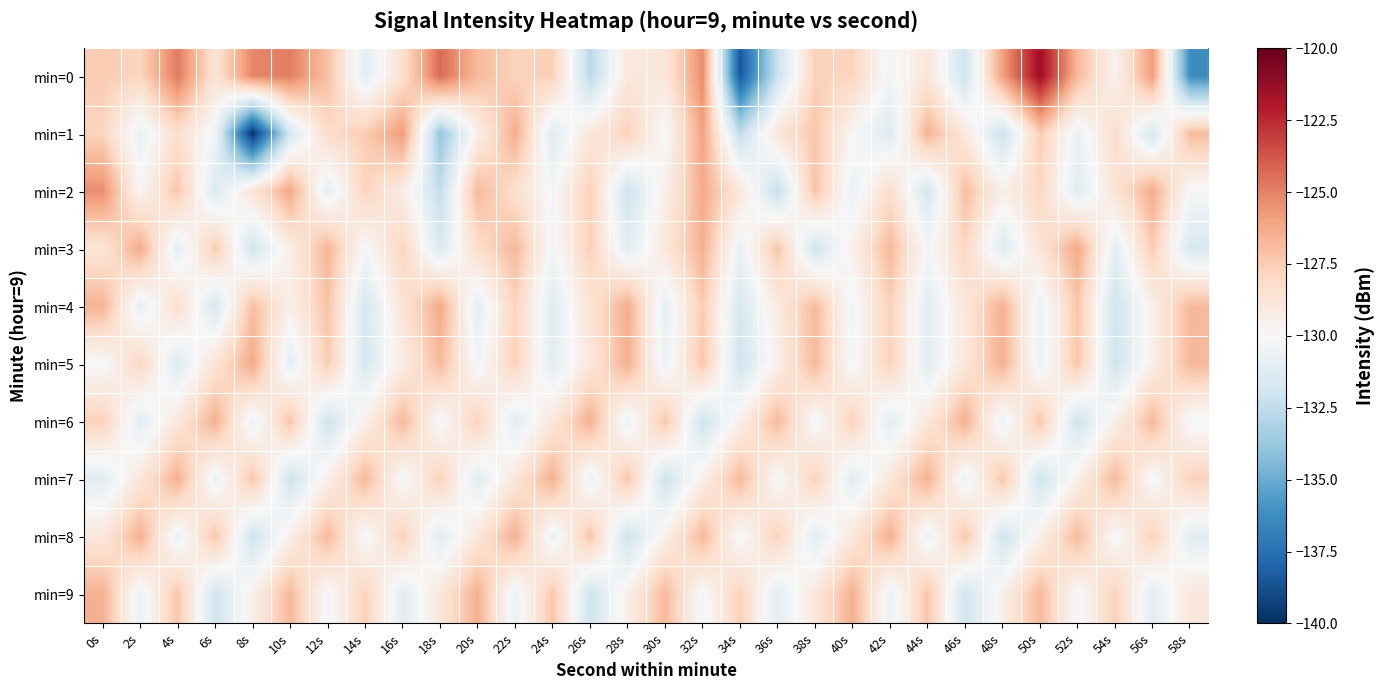

Reading left to right, list all the values displayed in this chart.

min=0: 0s=-127.4	2s=-127.8	4s=-124.8	6s=-128.7	8s=-125.1	10s=-124.9	12s=-127.0	14s=-131.0	16s=-128.4	18s=-124.3	20s=-126.8	22s=-127.8	24s=-127.6	26s=-132.7	28s=-128.9	30s=-128.9	32s=-125.3	34s=-138.5	36s=-132.1	38s=-127.6	40s=-127.8	42s=-130.3	44s=-128.8	46s=-132.0	48s=-125.9	50s=-121.5	52s=-126.8	54s=-129.7	56s=-125.8	58s=-136.3
min=1: 0s=-127.8	2s=-130.7	4s=-128.3	6s=-130.3	8s=-139.9	10s=-131.8	12s=-128.1	14s=-127.5	16s=-125.7	18s=-133.9	20s=-129.5	22s=-126.3	24s=-131.2	26s=-128.9	28s=-127.7	30s=-130.1	32s=-126.0	34s=-132.5	36s=-128.8	38s=-127.2	40s=-129.9	42s=-131.3	44s=-126.5	46s=-129.0	48s=-132.1	50s=-127.5	52s=-130.7	54s=-128.2	56s=-131.8	58s=-126.9
min=2: 0s=-125.3	2s=-129.9	4s=-127.2	6s=-131.5	8s=-128.7	10s=-126.1	12s=-131.0	14s=-127.8	16s=-129.2	18s=-132.5	20s=-126.8	22s=-128.3	24s=-130.1	26s=-127.7	28s=-132.0	30s=-129.5	32s=-126.2	34s=-128.9	36s=-132.3	38s=-127.1	40s=-130.7	42s=-128.2	44s=-131.8	46s=-127.0	48s=-129.5	50s=-127.9	52s=-131.2	54s=-128.7	56s=-126.3	58s=-130.1
min=3: 0s=-128.8	2s=-126.2	4s=-131.0	6s=-127.5	8s=-131.9	10s=-129.3	12s=-126.7	14s=-130.1	16s=-127.8	18s=-131.5	20s=-128.2	22s=-126.8	24s=-130.2	26s=-127.7	28s=-131.1	30s=-128.9	32s=-126.5	34s=-130.7	36s=-127.2	38s=-132.0	40s=-129.5	42s=-126.8	44s=-130.1	46s=-127.9	48s=-131.3	50s=-128.7	52s=-126.2	54s=-131.0	56s=-127.5	58s=-131.7
min=4: 0s=-126.5	2s=-130.9	4s=-128.2	6s=-131.7	8s=-127.0	10s=-129.5	12s=-127.1	14s=-131.8	16s=-128.7	18s=-126.2	20s=-131.0	22s=-127.8	24s=-131.2	26s=-128.7	28s=-126.3	30s=-130.9	32s=-127.5	34s=-131.7	36s=-129.1	38s=-126.9	40s=-130.3	42s=-127.7	44s=-131.1	46s=-128.9	48s=-126.5	50s=-130.7	52s=-127.2	54s=-132.0	56s=-129.5	58s=-126.8
min=5: 0s=-130.1	2s=-127.9	4s=-131.3	6s=-128.7	8s=-126.2	10s=-131.0	12s=-127.5	14s=-131.7	16s=-129.2	18s=-126.8	20s=-130.3	22s=-127.7	24s=-131.1	26s=-128.9	28s=-126.5	30s=-130.7	32s=-127.2	34s=-132.0	36s=-129.5	38s=-126.8	40s=-130.2	42s=-127.7	44s=-131.1	46s=-128.9	48s=-126.5	50s=-130.7	52s=-127.2	54s=-132.0	56s=-129.5	58s=-126.8
min=6: 0s=-127.7	2s=-131.1	4s=-128.9	6s=-126.5	8s=-130.7	10s=-127.2	12s=-132.0	14s=-129.5	16s=-126.8	18s=-130.2	20s=-127.7	22s=-131.1	24s=-128.9	26s=-126.5	28s=-130.7	30s=-127.2	32s=-132.0	34s=-129.5	36s=-126.8	38s=-130.2	40s=-127.7	42s=-131.1	44s=-128.9	46s=-126.5	48s=-130.7	50s=-127.2	52s=-132.0	54s=-129.5	56s=-126.8	58s=-130.2
min=7: 0s=-131.1	2s=-128.9	4s=-126.5	6s=-130.7	8s=-127.2	10s=-132.0	12s=-129.5	14s=-126.8	16s=-130.2	18s=-127.7	20s=-131.1	22s=-128.9	24s=-126.5	26s=-130.7	28s=-127.2	30s=-132.0	32s=-129.5	34s=-126.8	36s=-130.2	38s=-127.7	40s=-131.1	42s=-128.9	44s=-126.5	46s=-130.7	48s=-127.2	50s=-132.0	52s=-129.5	54s=-126.8	56s=-130.2	58s=-127.7
min=8: 0s=-128.9	2s=-126.5	4s=-130.7	6s=-127.2	8s=-132.0	10s=-129.5	12s=-126.8	14s=-130.2	16s=-127.7	18s=-131.1	20s=-128.9	22s=-126.5	24s=-130.7	26s=-127.2	28s=-132.0	30s=-129.5	32s=-126.8	34s=-130.2	36s=-127.7	38s=-131.1	40s=-128.9	42s=-126.5	44s=-130.7	46s=-127.2	48s=-132.0	50s=-129.5	52s=-126.8	54s=-130.2	56s=-127.7	58s=-131.1
min=9: 0s=-126.5	2s=-130.7	4s=-127.2	6s=-132.0	8s=-129.5	10s=-126.8	12s=-130.2	14s=-127.7	16s=-131.1	18s=-128.9	20s=-126.5	22s=-130.7	24s=-127.2	26s=-132.0	28s=-129.5	30s=-126.8	32s=-130.2	34s=-127.7	36s=-131.1	38s=-128.9	40s=-126.5	42s=-130.7	44s=-127.2	46s=-132.0	48s=-129.5	50s=-126.8	52s=-130.2	54s=-127.7	56s=-131.1	58s=-128.9